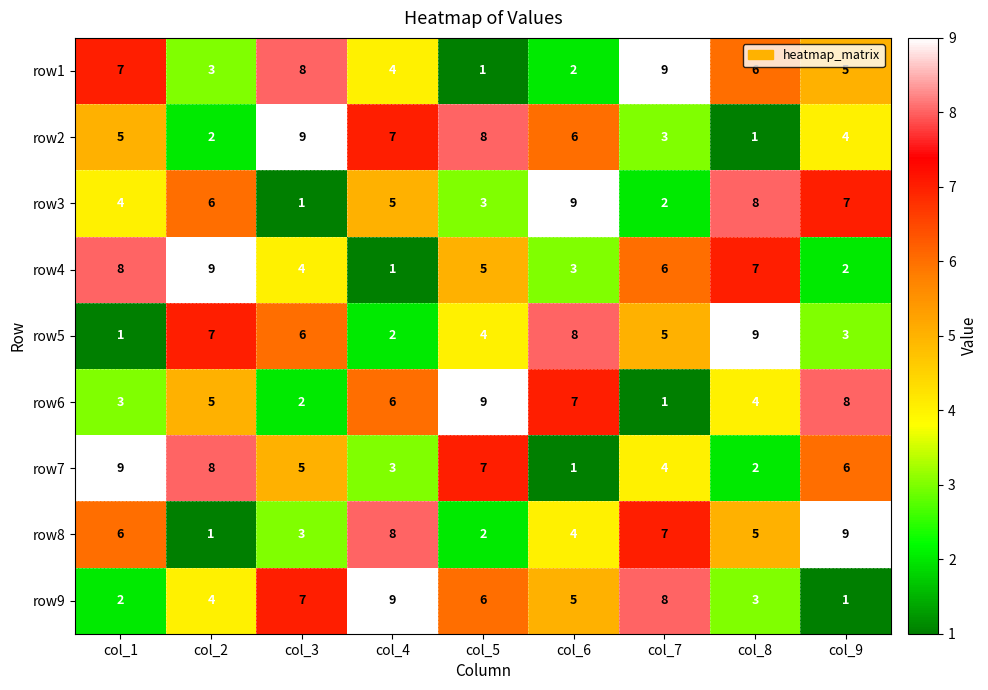

Rank the series at col_8 from highest to lowest value.

row5, row3, row4, row1, row8, row6, row9, row7, row2